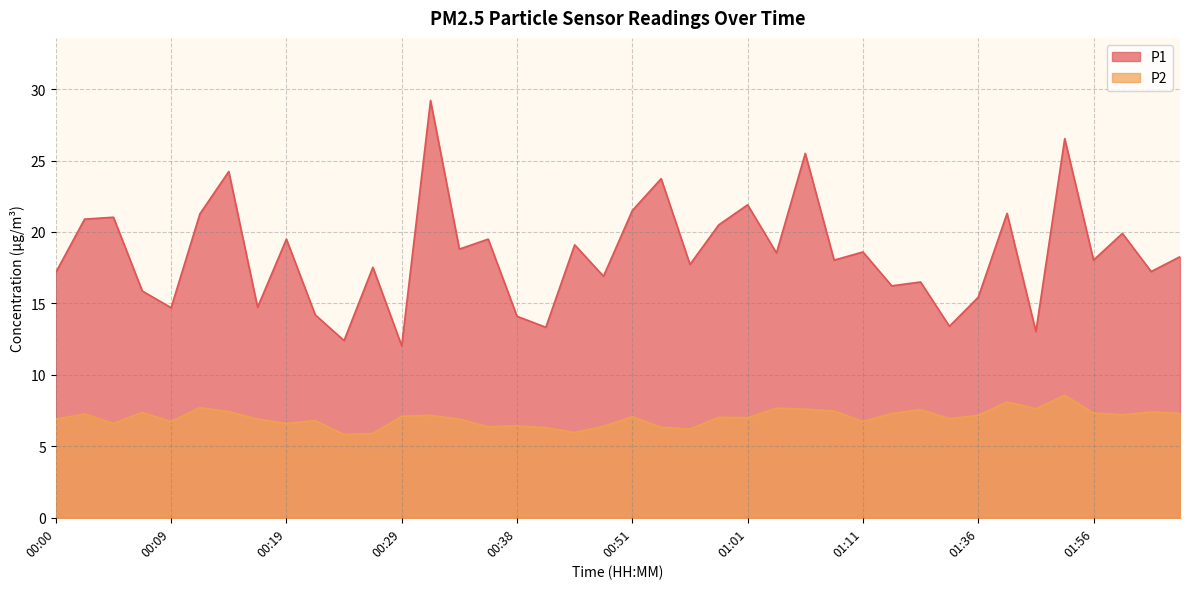

At which category does P1 reach its first local valley?

00:09